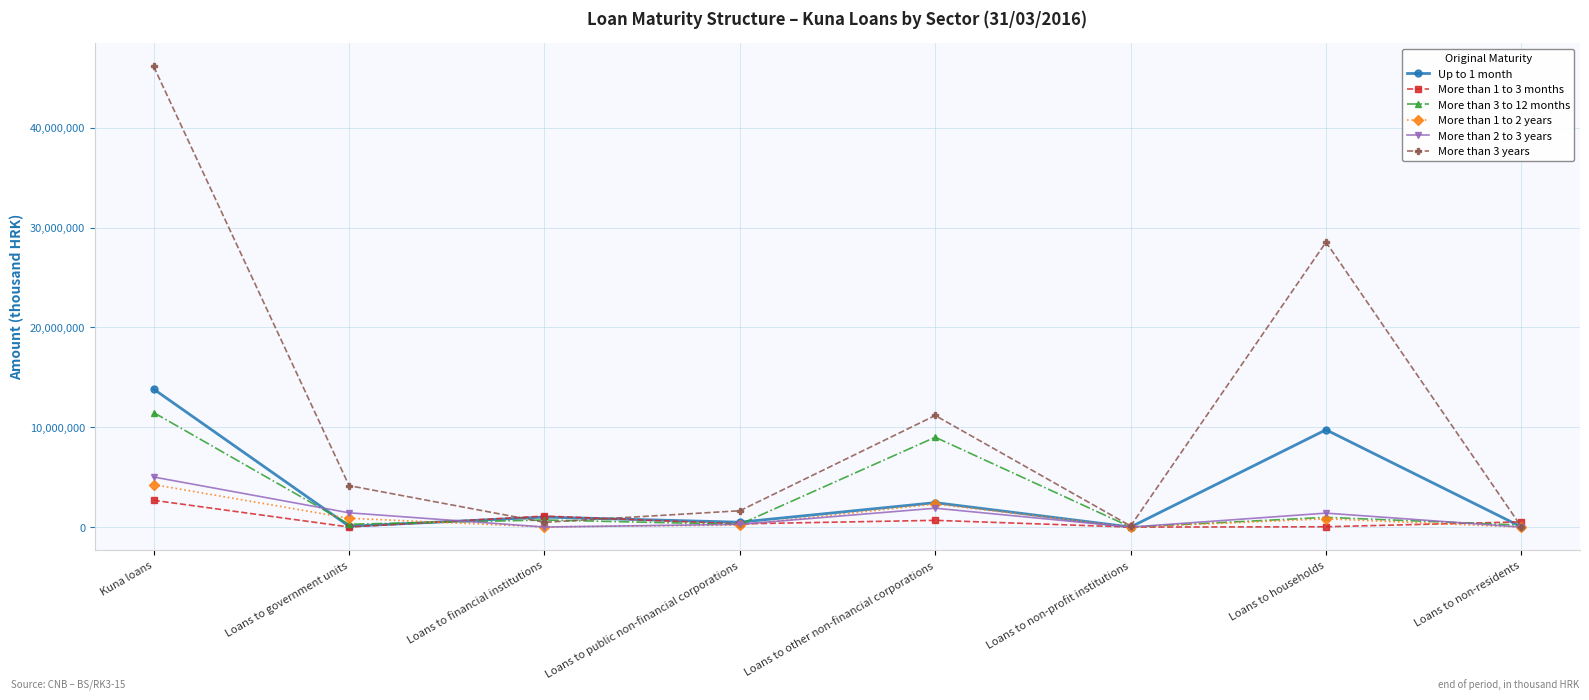

What are all the series names shown in the legend?

Up to 1 month, More than 1 to 3 months, More than 3 to 12 months, More than 1 to 2 years, More than 2 to 3 years, More than 3 years